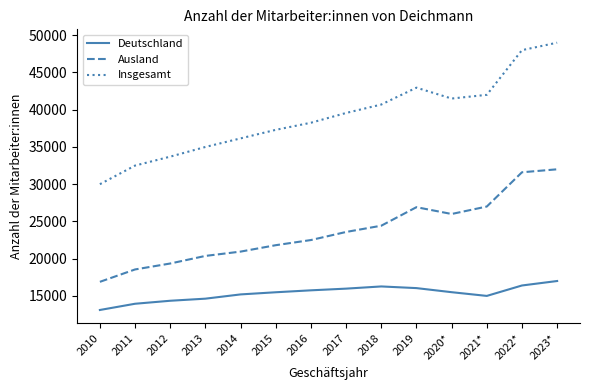

True or false: Ausland and Deutschland intersect in this chart.

False